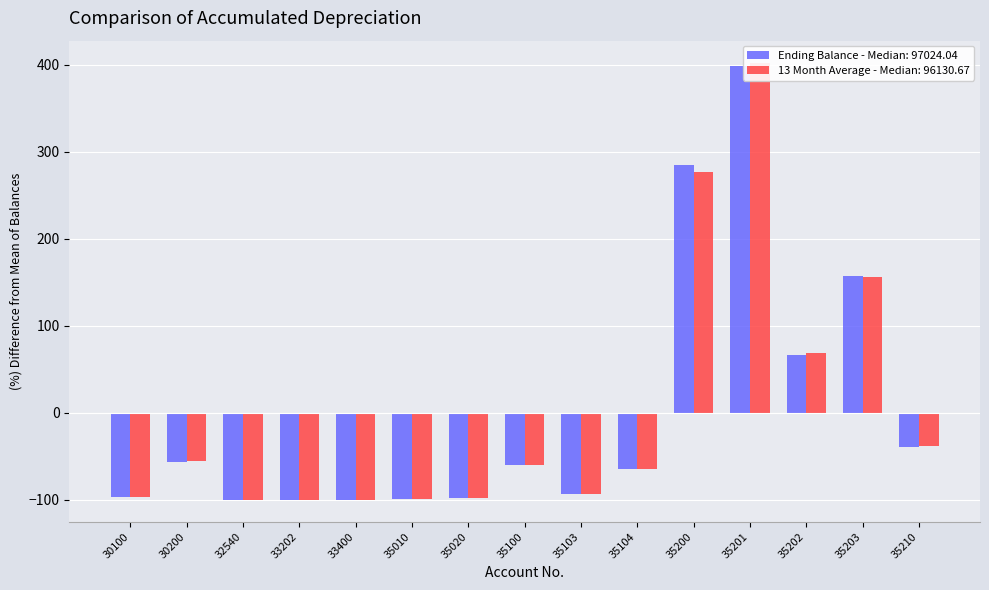

Rank the series by their average value, from highest to lowest.

13 Month Average, Ending Balance